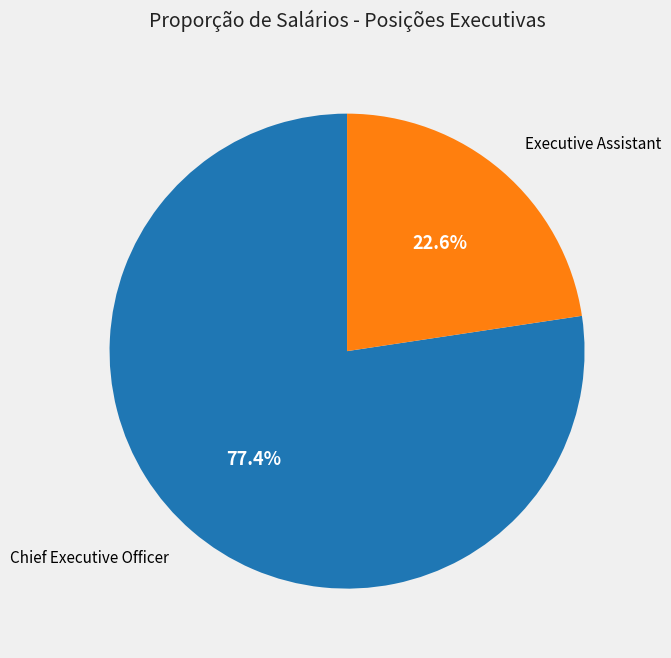

Is there a majority slice in this chart?

Yes